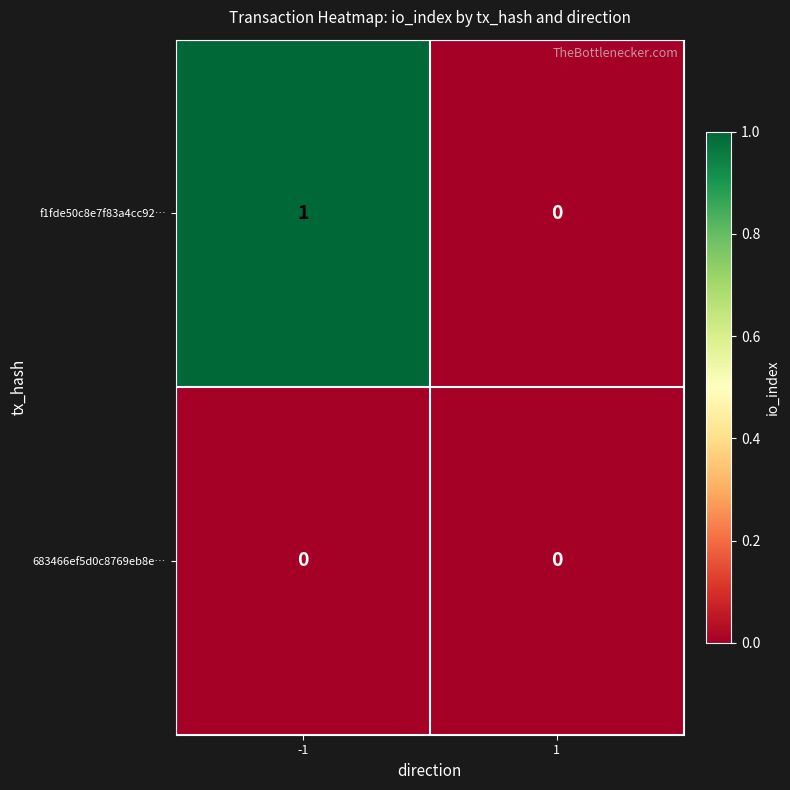

Is the value of 683466ef5d0c8769eb8e… at 1 greater than the value of f1fde50c8e7f83a4cc92… at -1?

No